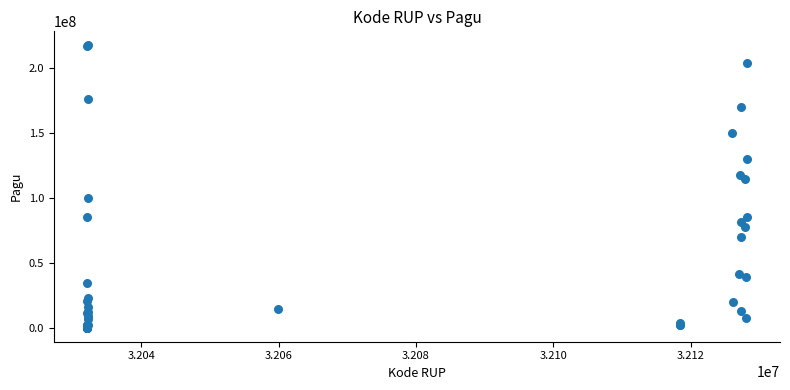

What Y value in the scatter plot is closest to 108830000?

114296000